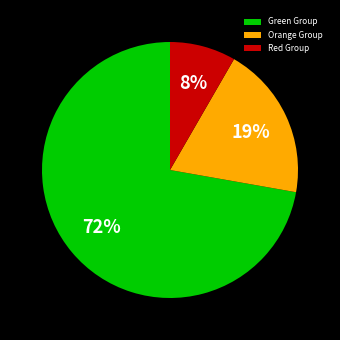

How many segments does this pie chart have?

3